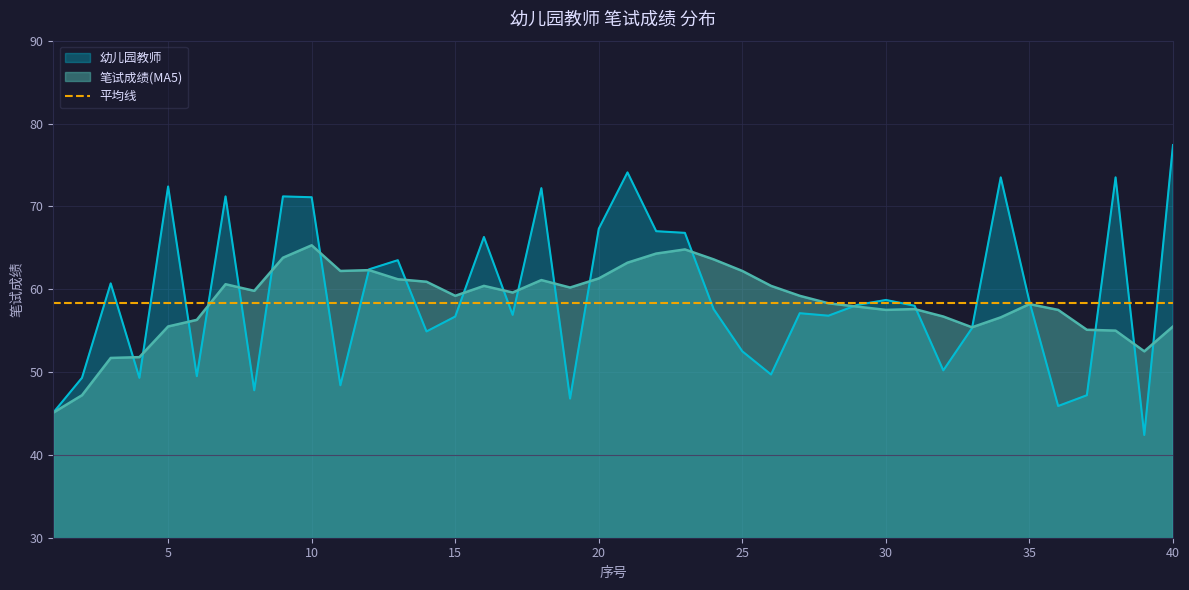

What is the difference between the 笔试成绩(MA5) values at 31 and 33?

2.2